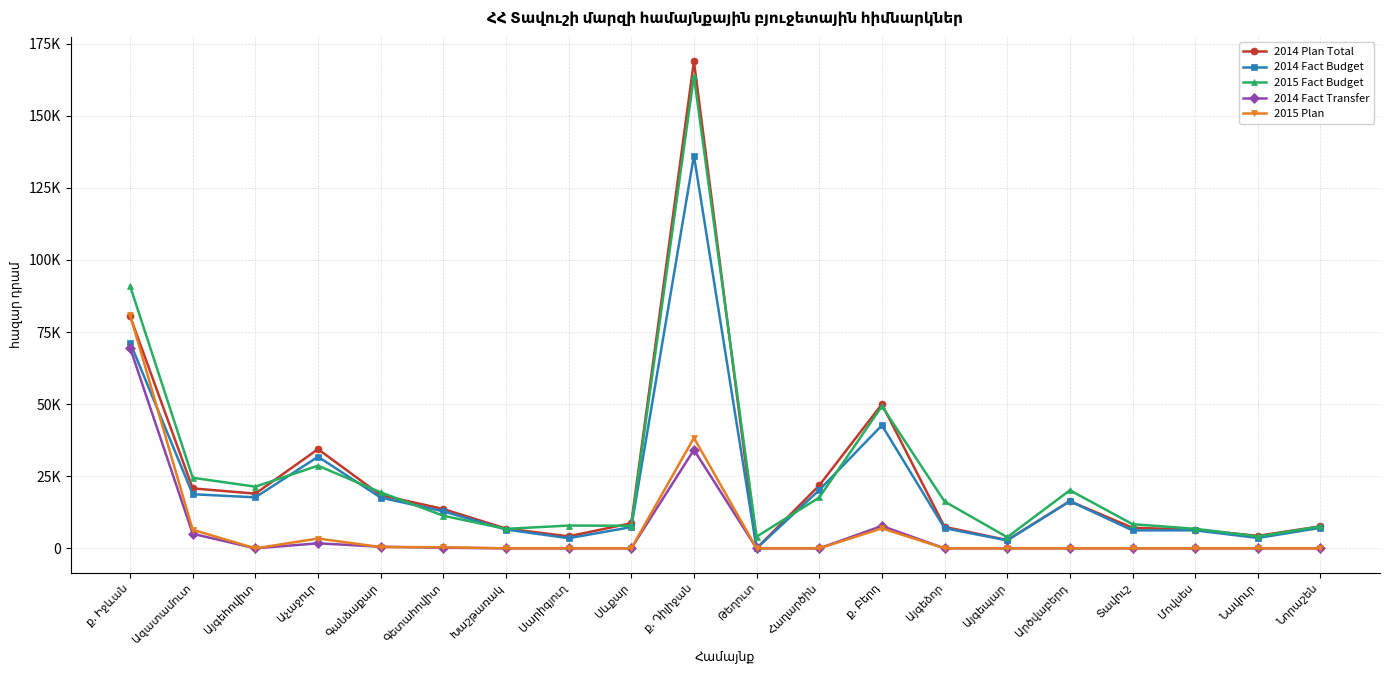

What is the approximate value of 2014 Fact Budget at ք. Իջևան?

71384.6